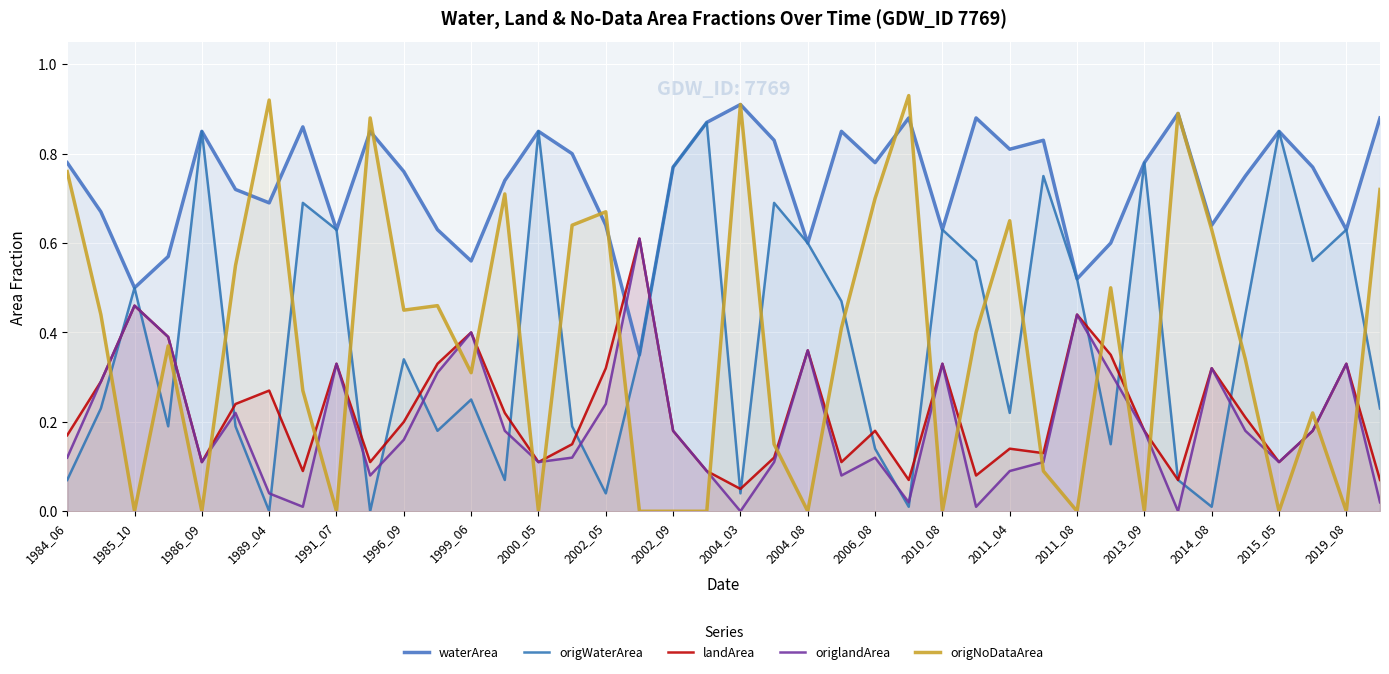

In waterArea, how many points are higher than both neighbors (excluding endpoints)?

11